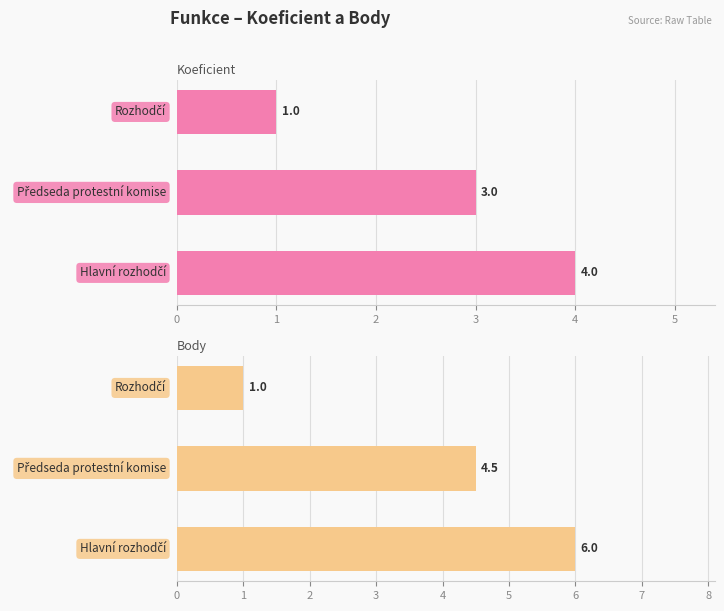

What are all the series names shown in the legend?

Koeficient, Body